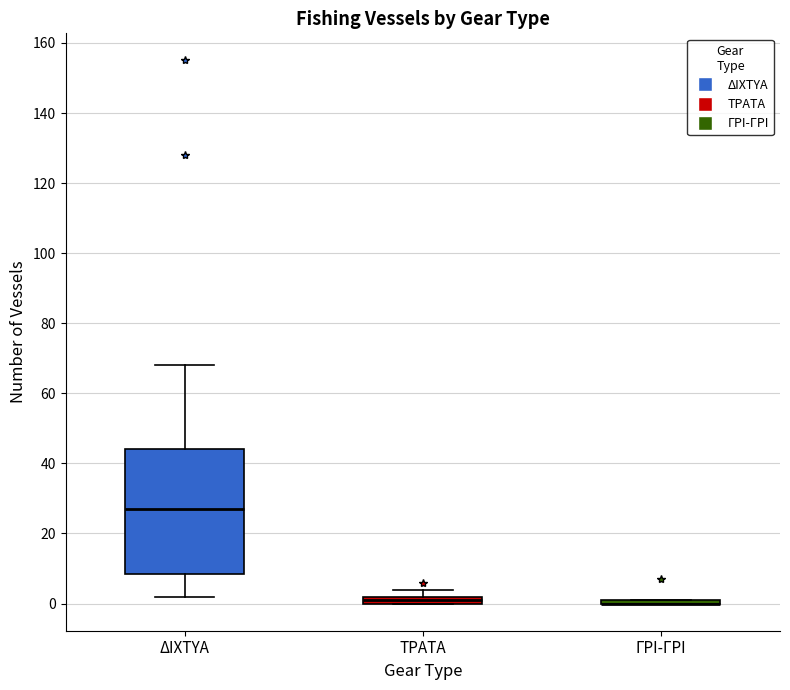

Comparing the boxes themselves (not the whiskers), which one is the tallest?

ΔΙΧΤΥΑ